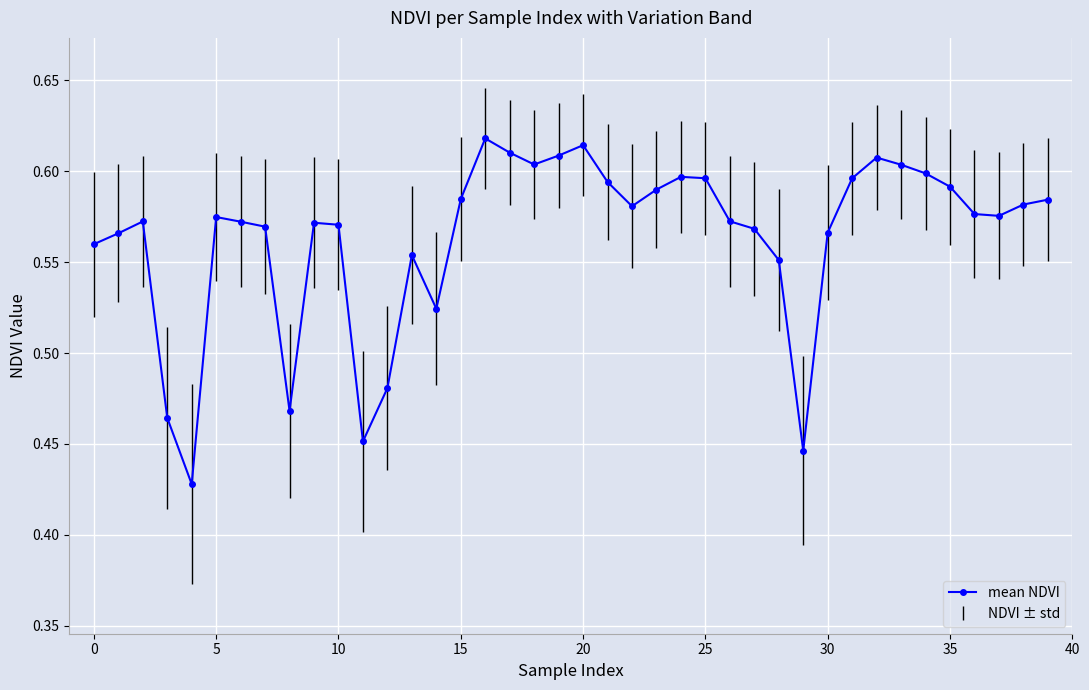

What is the greatest value displayed?

0.6